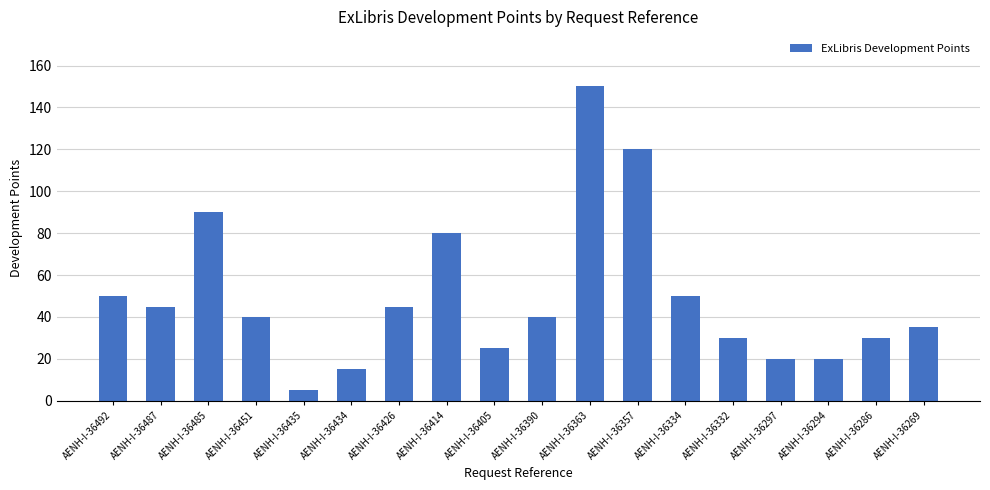

Reading left to right, transcribe all the data shown in this chart.

AENH-I-36492=50	AENH-I-36487=45	AENH-I-36485=90	AENH-I-36451=40	AENH-I-36435=5	AENH-I-36434=15	AENH-I-36426=45	AENH-I-36414=80	AENH-I-36405=25	AENH-I-36390=40	AENH-I-36363=150	AENH-I-36357=120	AENH-I-36334=50	AENH-I-36332=30	AENH-I-36297=20	AENH-I-36294=20	AENH-I-36286=30	AENH-I-36269=35